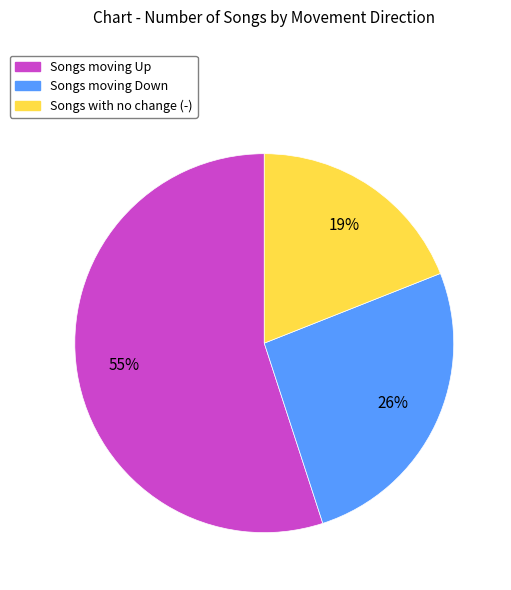

Is there any slice that represents more than half of the pie?

Yes